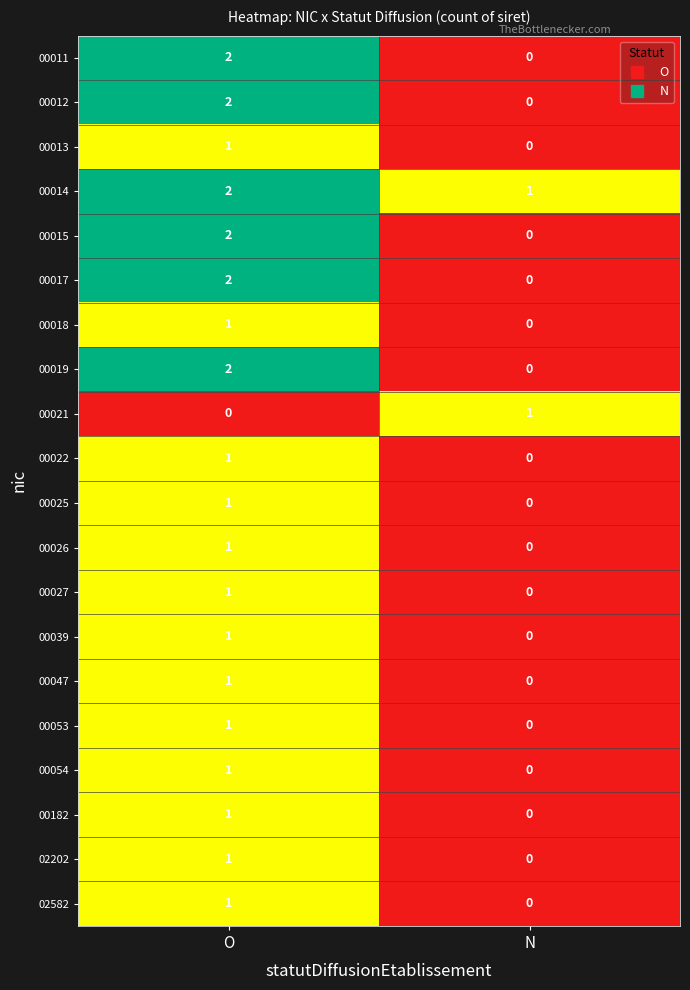

At which category does the chart reach its peak across all series?

O